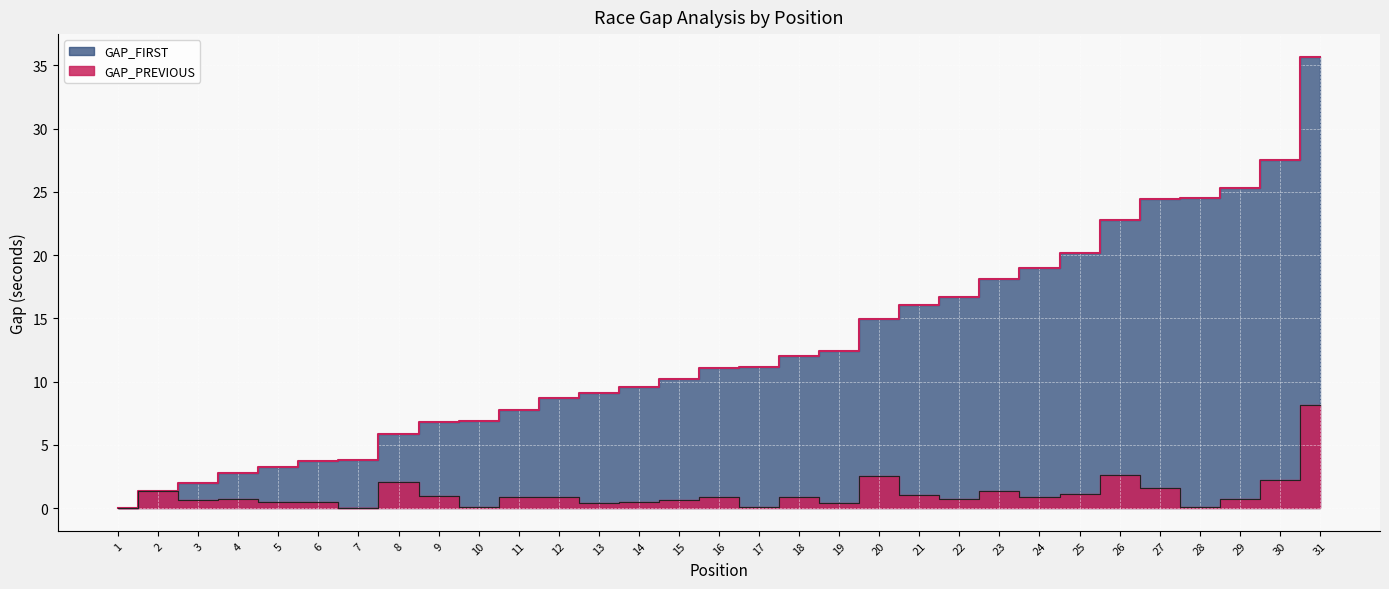

What are all the series names shown in the legend?

GAP_FIRST, GAP_PREVIOUS